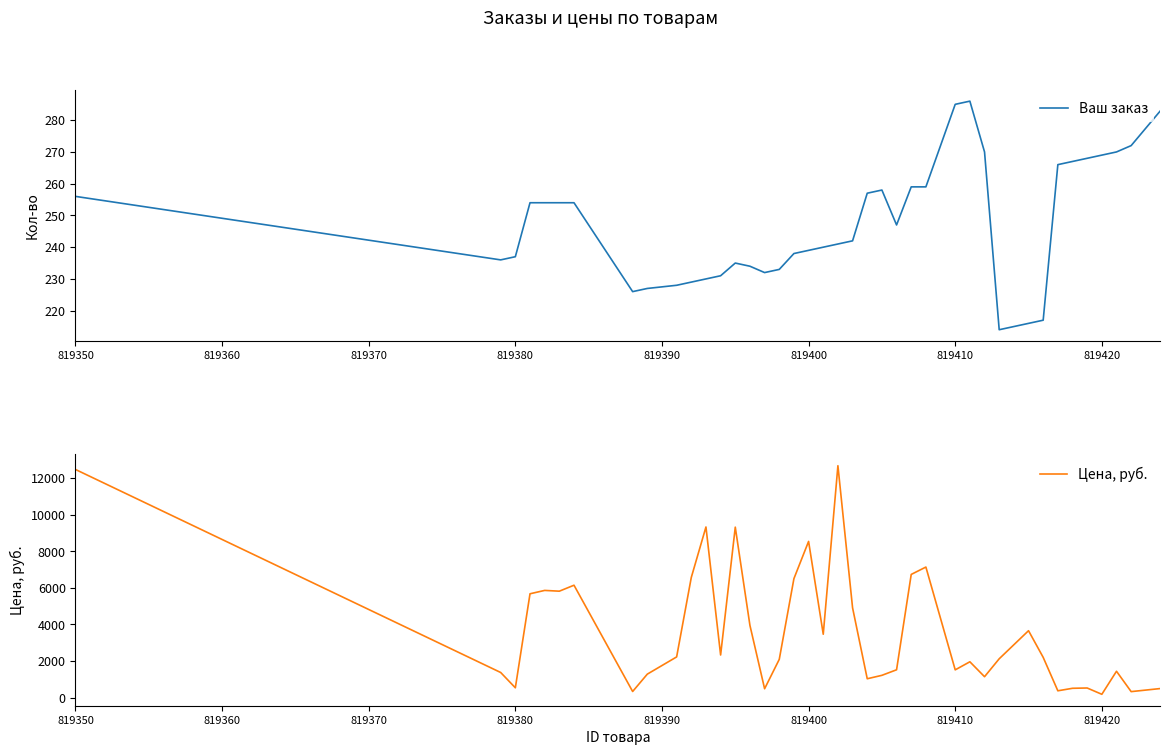

The Ваш заказ series shows 148 at 819400. True or false?

False